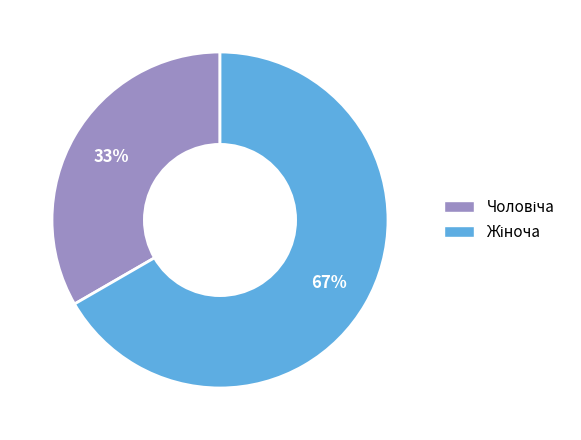

Is there a majority slice in this chart?

Yes